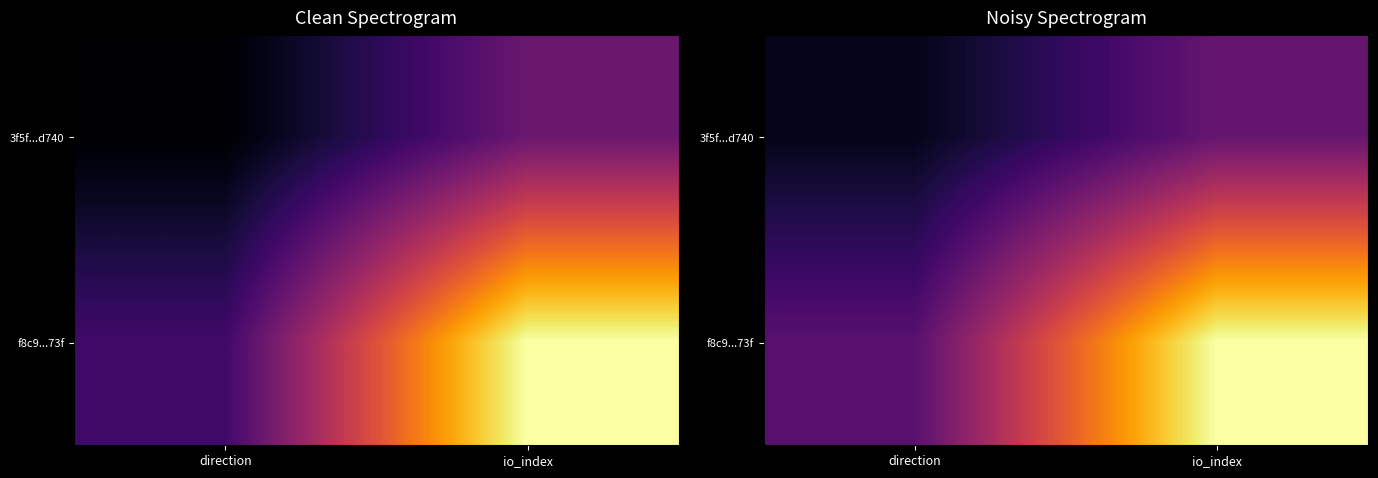

What is the difference between the highest and lowest values at io_index?

0.7